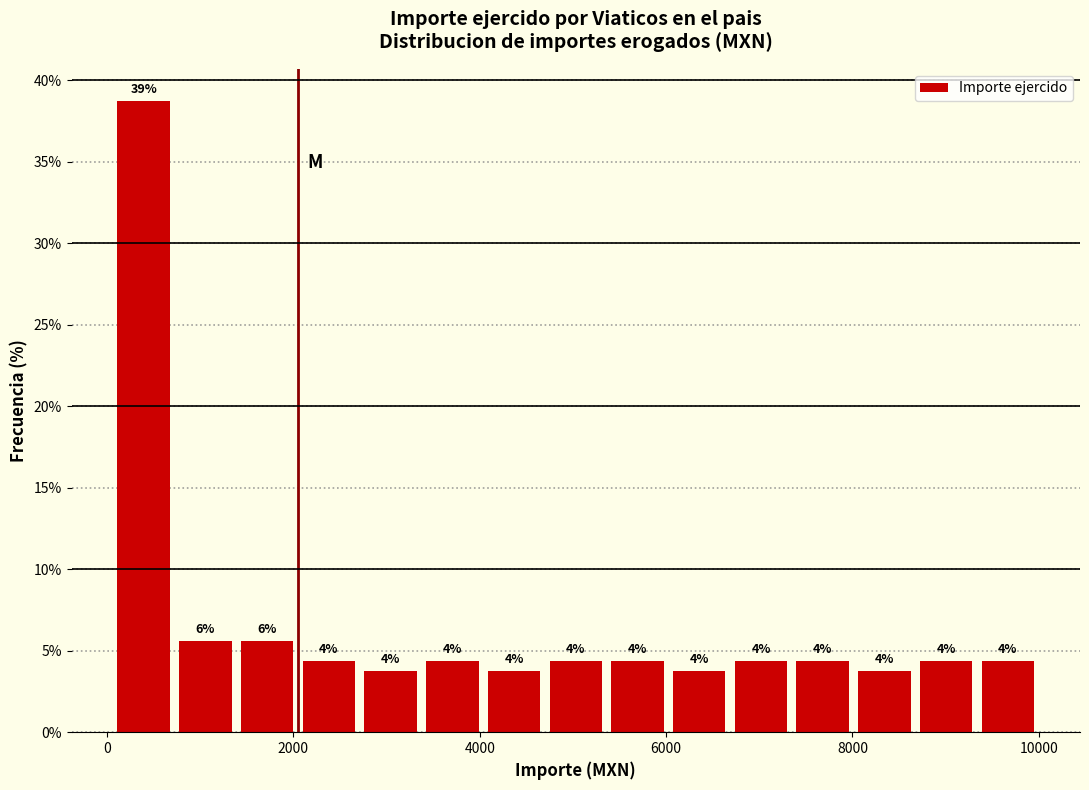

Around what value on the x-axis is the tallest bar? Give the approximate position of its centre, as read against the axis.

400